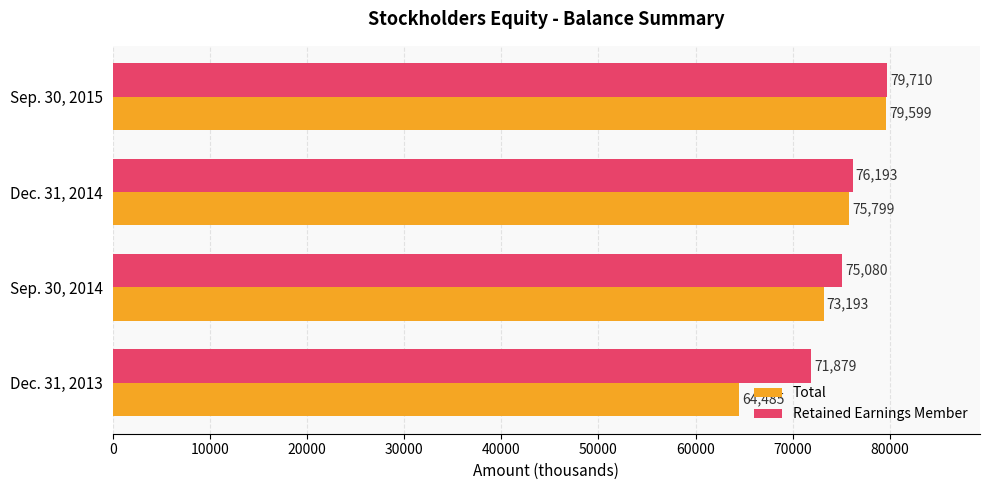

What is the difference between the second highest and minimum values in the Total series?

11314